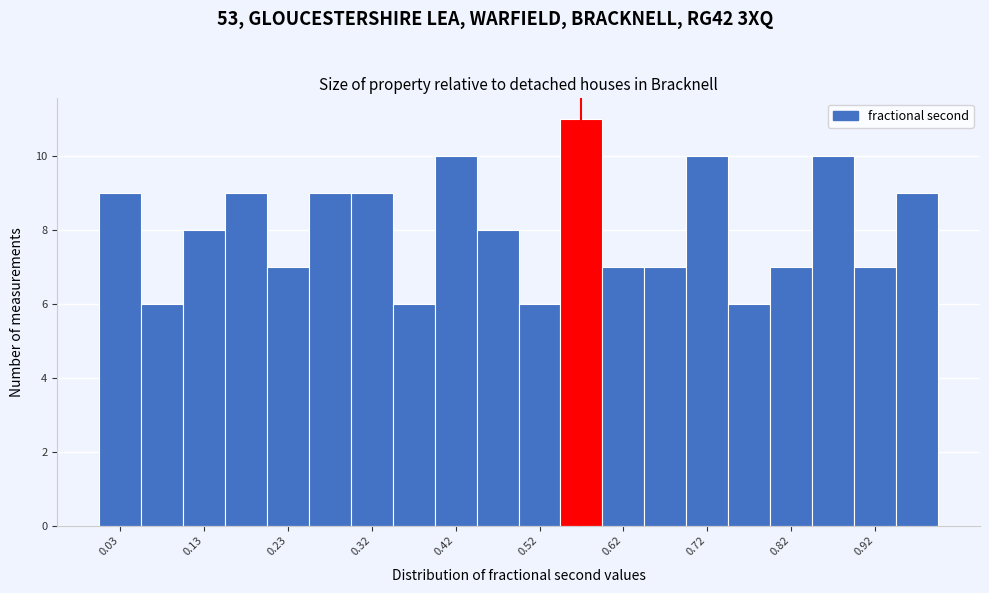

Reading left to right, list every bar in this chart as the range it spans on the x-axis followed by its height. Neither the bar edges nor the heights are printed on the chart, so give them approximately, as read against the axes.

0.00 to 0.05: 9
0.05 to 0.10: 6
0.10 to 0.15: 8
0.15 to 0.20: 9
0.20 to 0.25: 7
0.25 to 0.30: 9
0.30 to 0.35: 9
0.35 to 0.40: 6
0.40 to 0.45: 10
0.45 to 0.50: 8
0.50 to 0.55: 6
0.55 to 0.60: 11
0.60 to 0.65: 7
0.65 to 0.70: 7
0.70 to 0.75: 10
0.75 to 0.80: 6
0.80 to 0.85: 7
0.85 to 0.90: 10
0.90 to 0.94: 7
0.94 to 0.99: 9